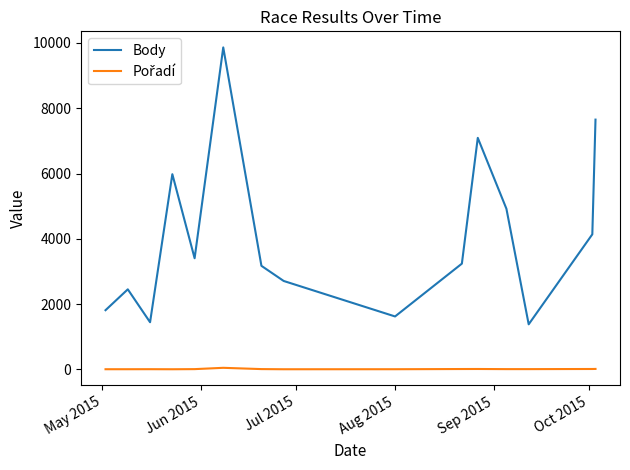

What is the difference between the maximum and minimum values in the Body series?

8484